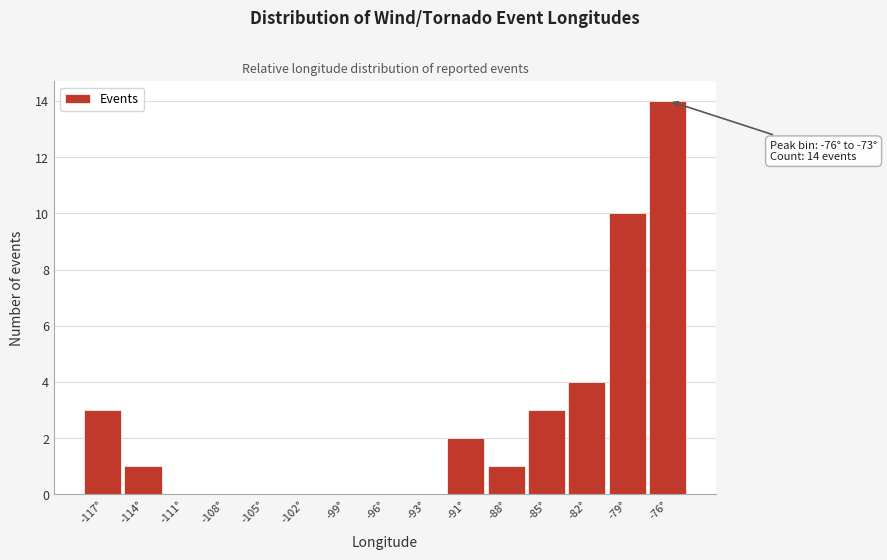

Reading right to left, what are all the values shown in this chart?

-76°=14	-79°=10	-82°=4	-85°=3	-88°=1	-91°=2	-93°=0	-96°=0	-99°=0	-102°=0	-105°=0	-108°=0	-111°=0	-114°=1	-117°=3